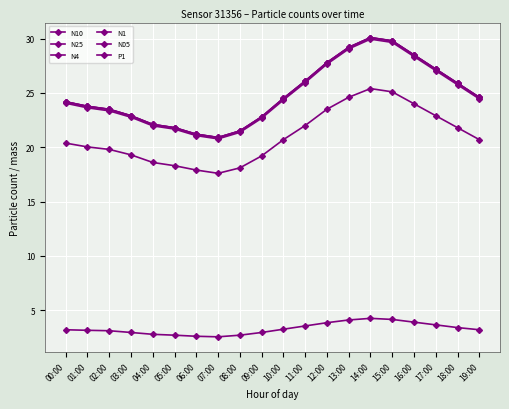

True or false: N05 and N4 cross at least once.

False